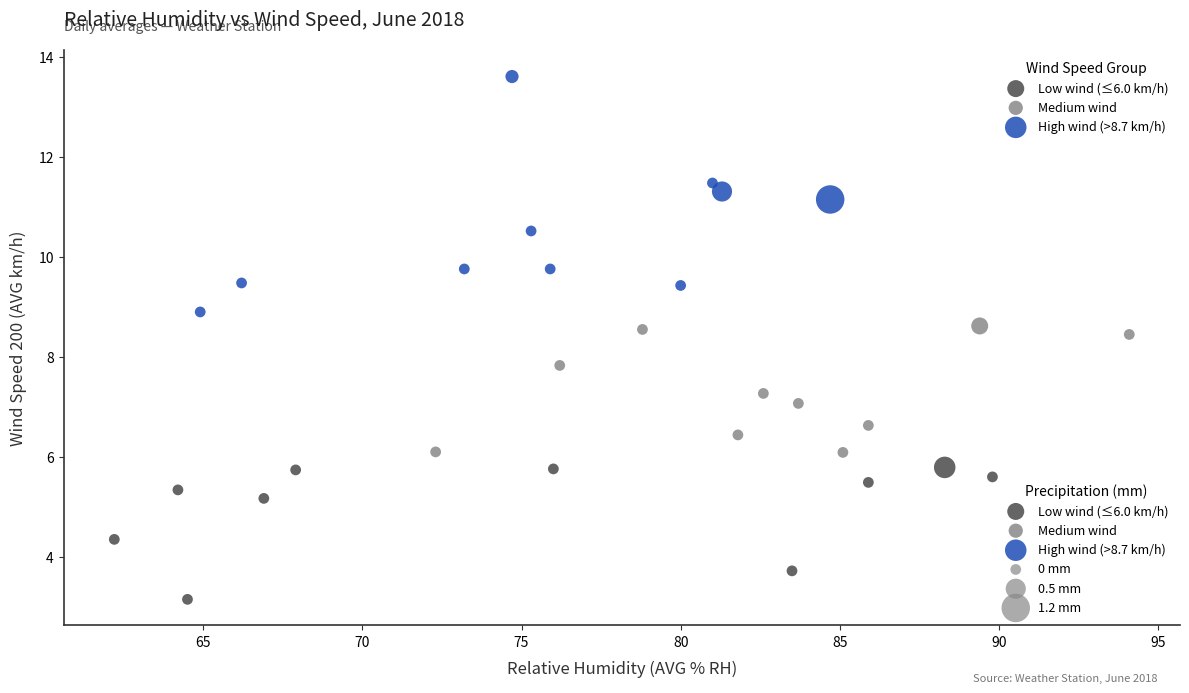

Which series reaches the minimum Y coordinate?

Low wind (≤6.0 km/h)